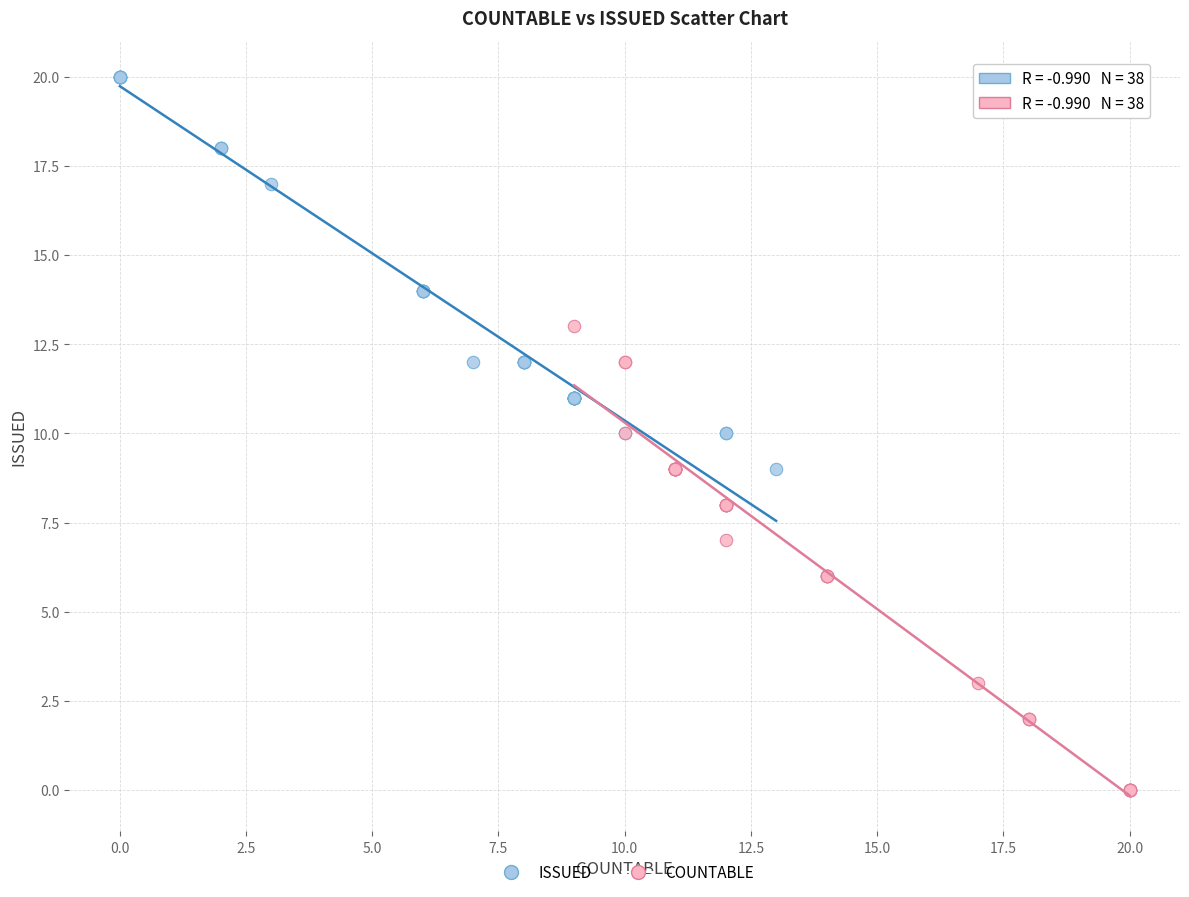

Which series has the largest Y range (max minus min)?

COUNTABLE